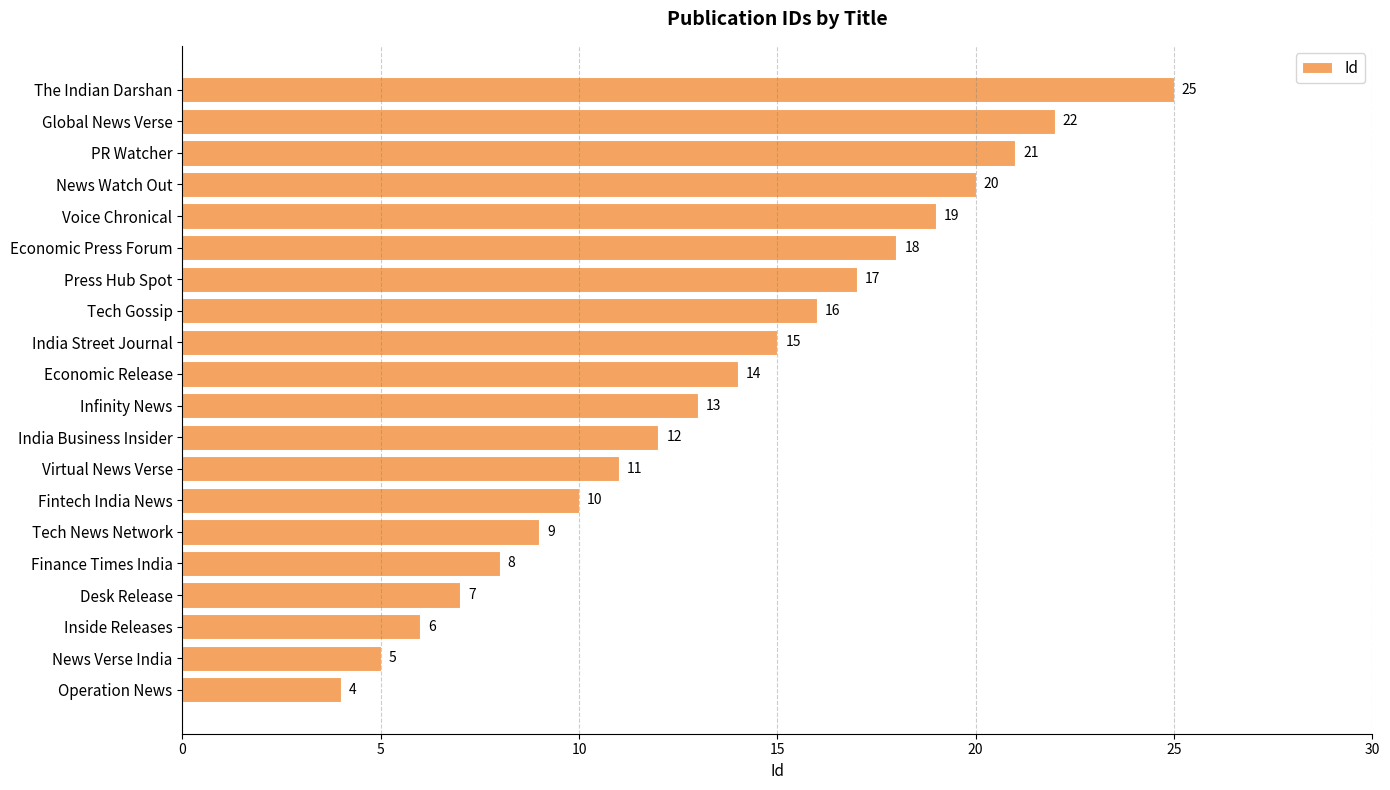

True or false: the data shows 5 at Tech Gossip.

False